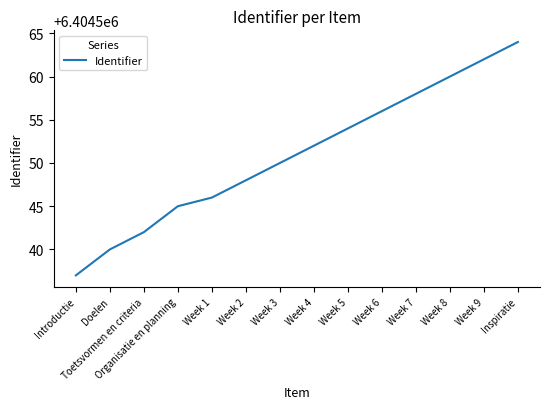

What position from the left is Week 7?

11